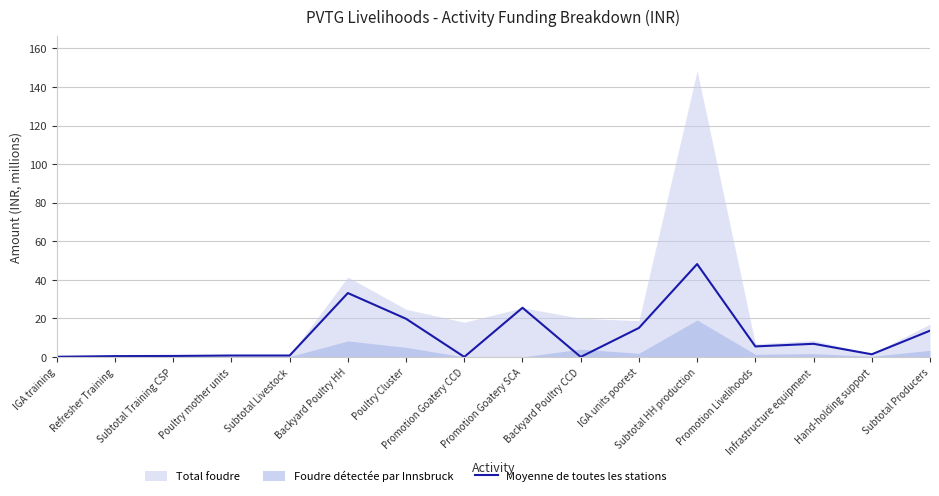

What is the sum of the values at Promotion Goatery SCA and Backyard Poultry CCD?

25.5